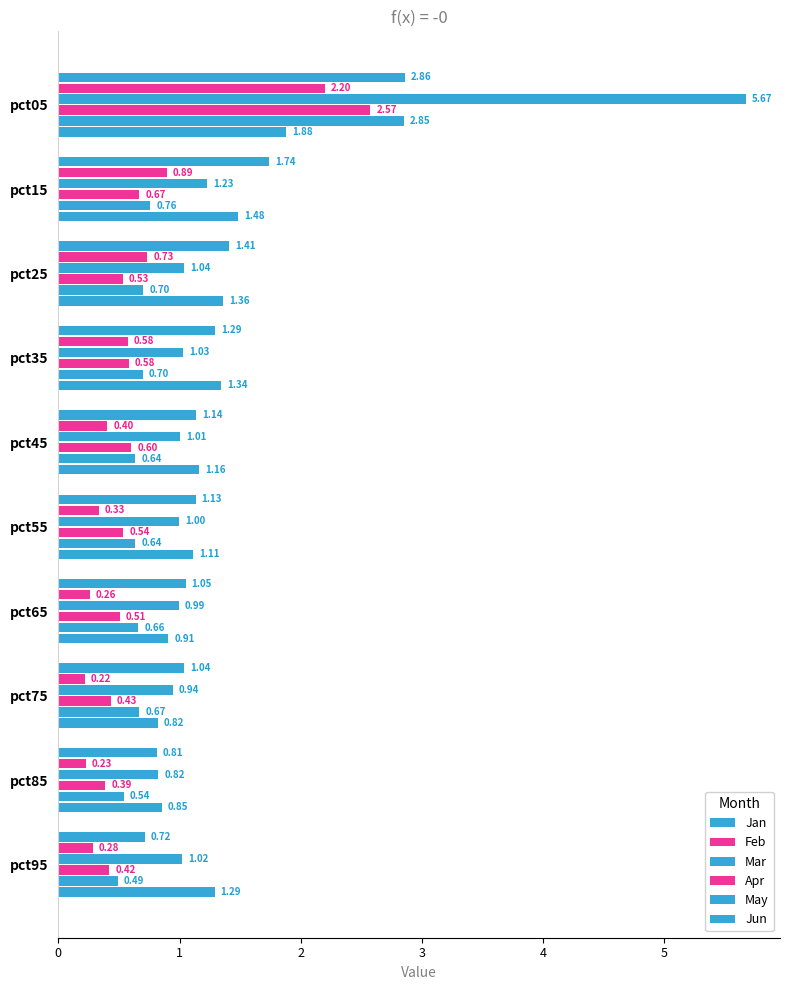

How many data points in Jan are above 1?

8